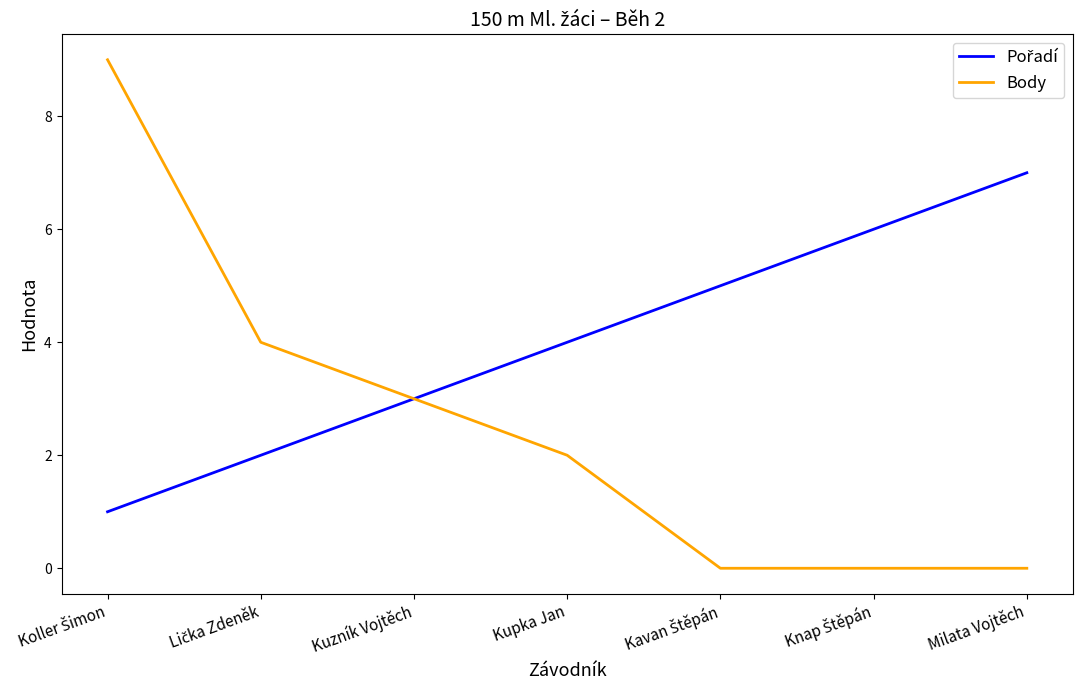

What position from the right is Kupka Jan?

4